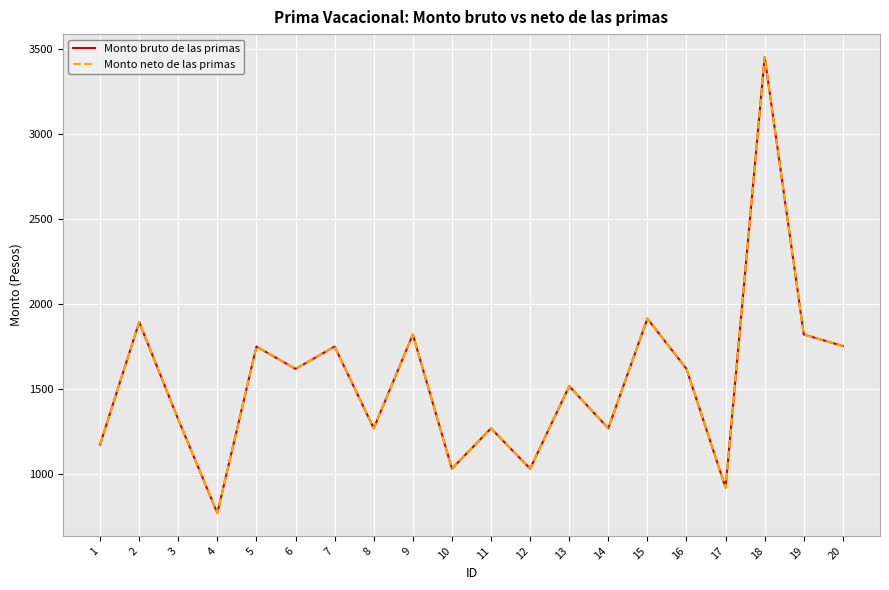

At how many categories does at least one series exceed 948?

18